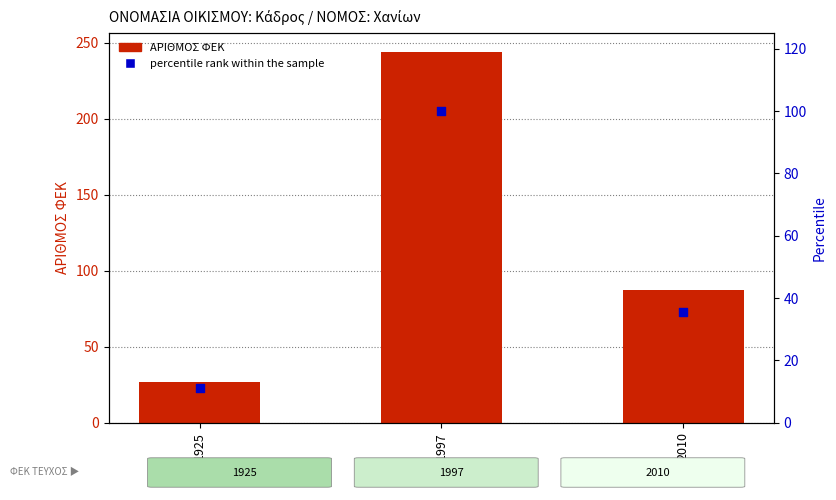

What are all the series names shown in the legend?

ΑΡΙΘΜΟΣ ΦΕΚ, percentile rank within the sample